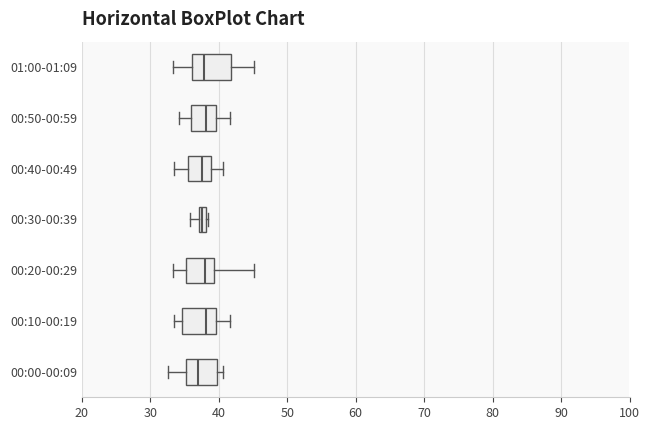

Where does the median line of the box for 00:00-00:09 sit on the x-axis? The values are not printed on the chart, so give them approximately, as read against the axis.

37